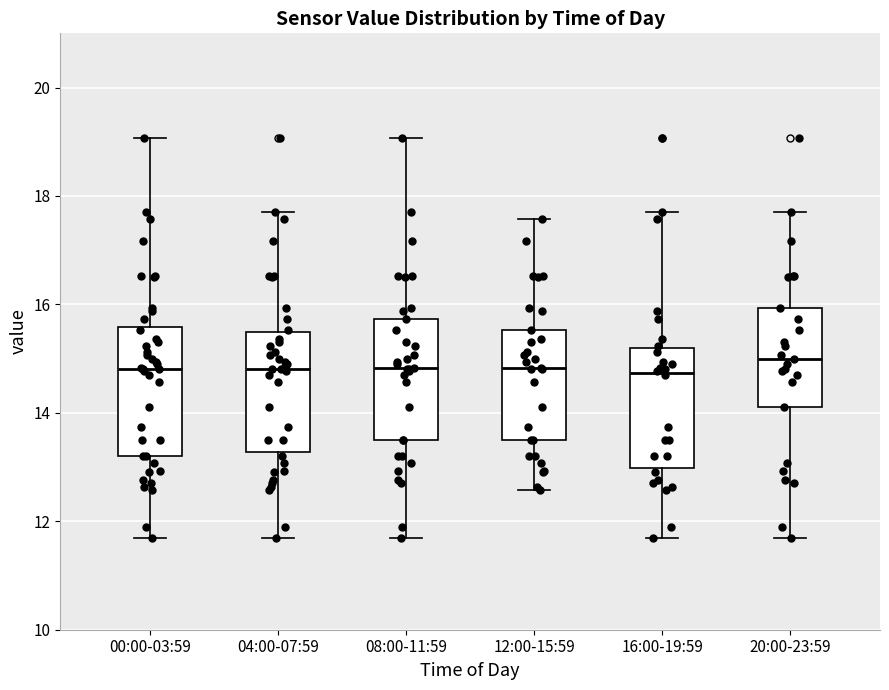

Reading left to right, read every box against the y-axis: the position of its median line, the range the box covers, and the ends of its whiskers. The values are not printed on the chart, so give them approximately, as read against the axis.

00:00-03:59: median 14.8, box 13.2 to 15.6, whiskers 11.8 to 19.0
04:00-07:59: median 14.8, box 13.2 to 15.4, whiskers 11.8 to 17.8
08:00-11:59: median 14.8, box 13.6 to 15.8, whiskers 11.8 to 19.0
12:00-15:59: median 14.8, box 13.6 to 15.6, whiskers 12.6 to 17.6
16:00-19:59: median 14.8, box 13.0 to 15.2, whiskers 11.8 to 17.8
20:00-23:59: median 15.0, box 14.2 to 16.0, whiskers 11.8 to 17.8